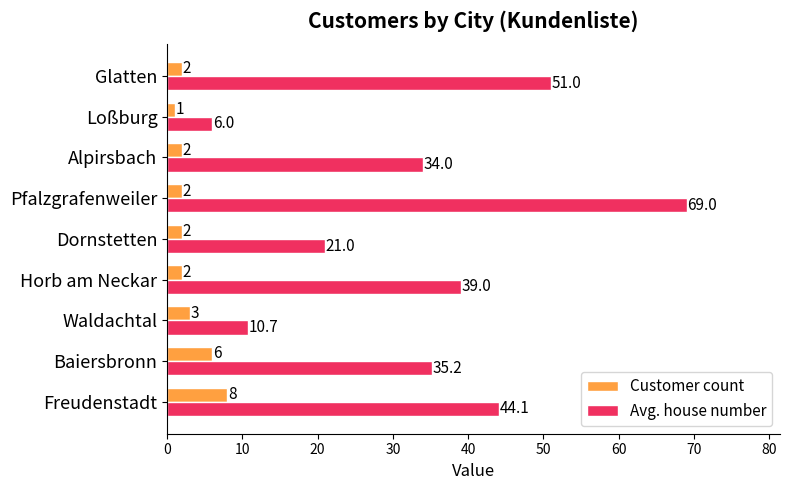

Count the Customer count values in the range 2 to 3.

6